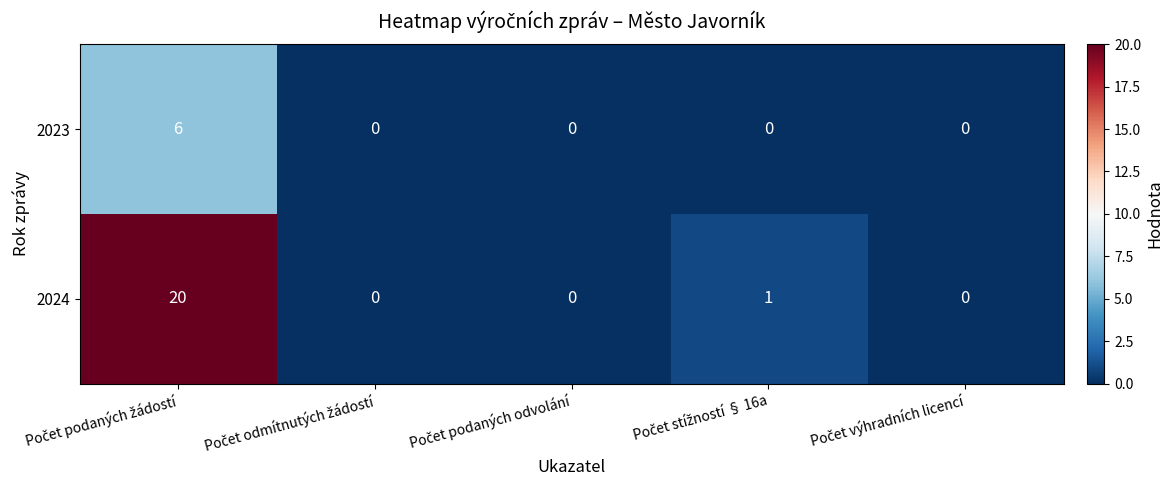

Reading left to right, transcribe all the data shown in this chart.

2023: 6	0	0	0	0
2024: 20	0	0	1	0